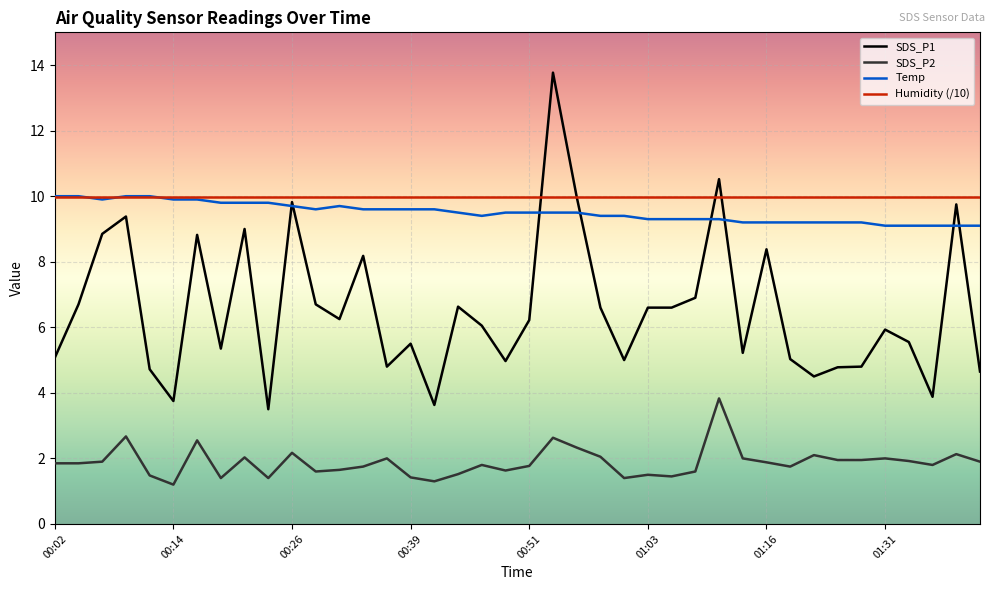

Which series has the widest spread of values?

SDS_P1